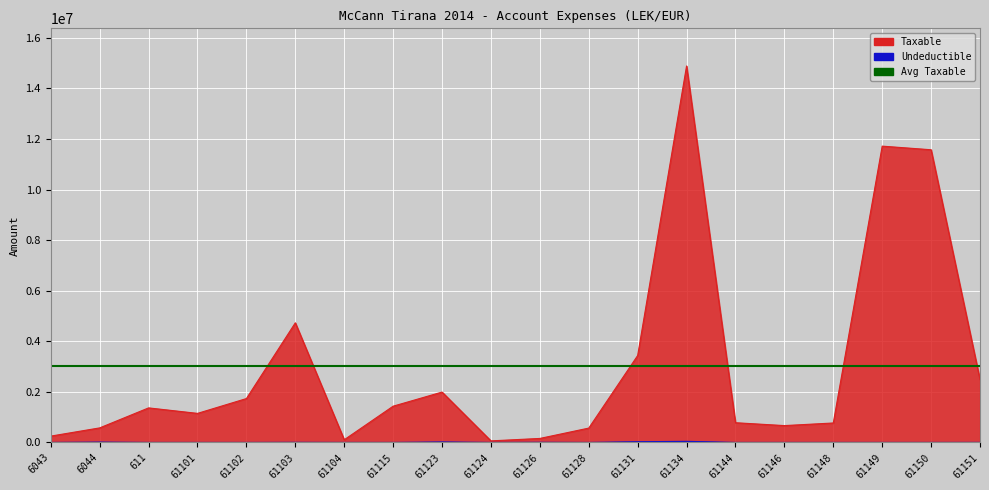

Which series has the widest spread of values?

Taxable